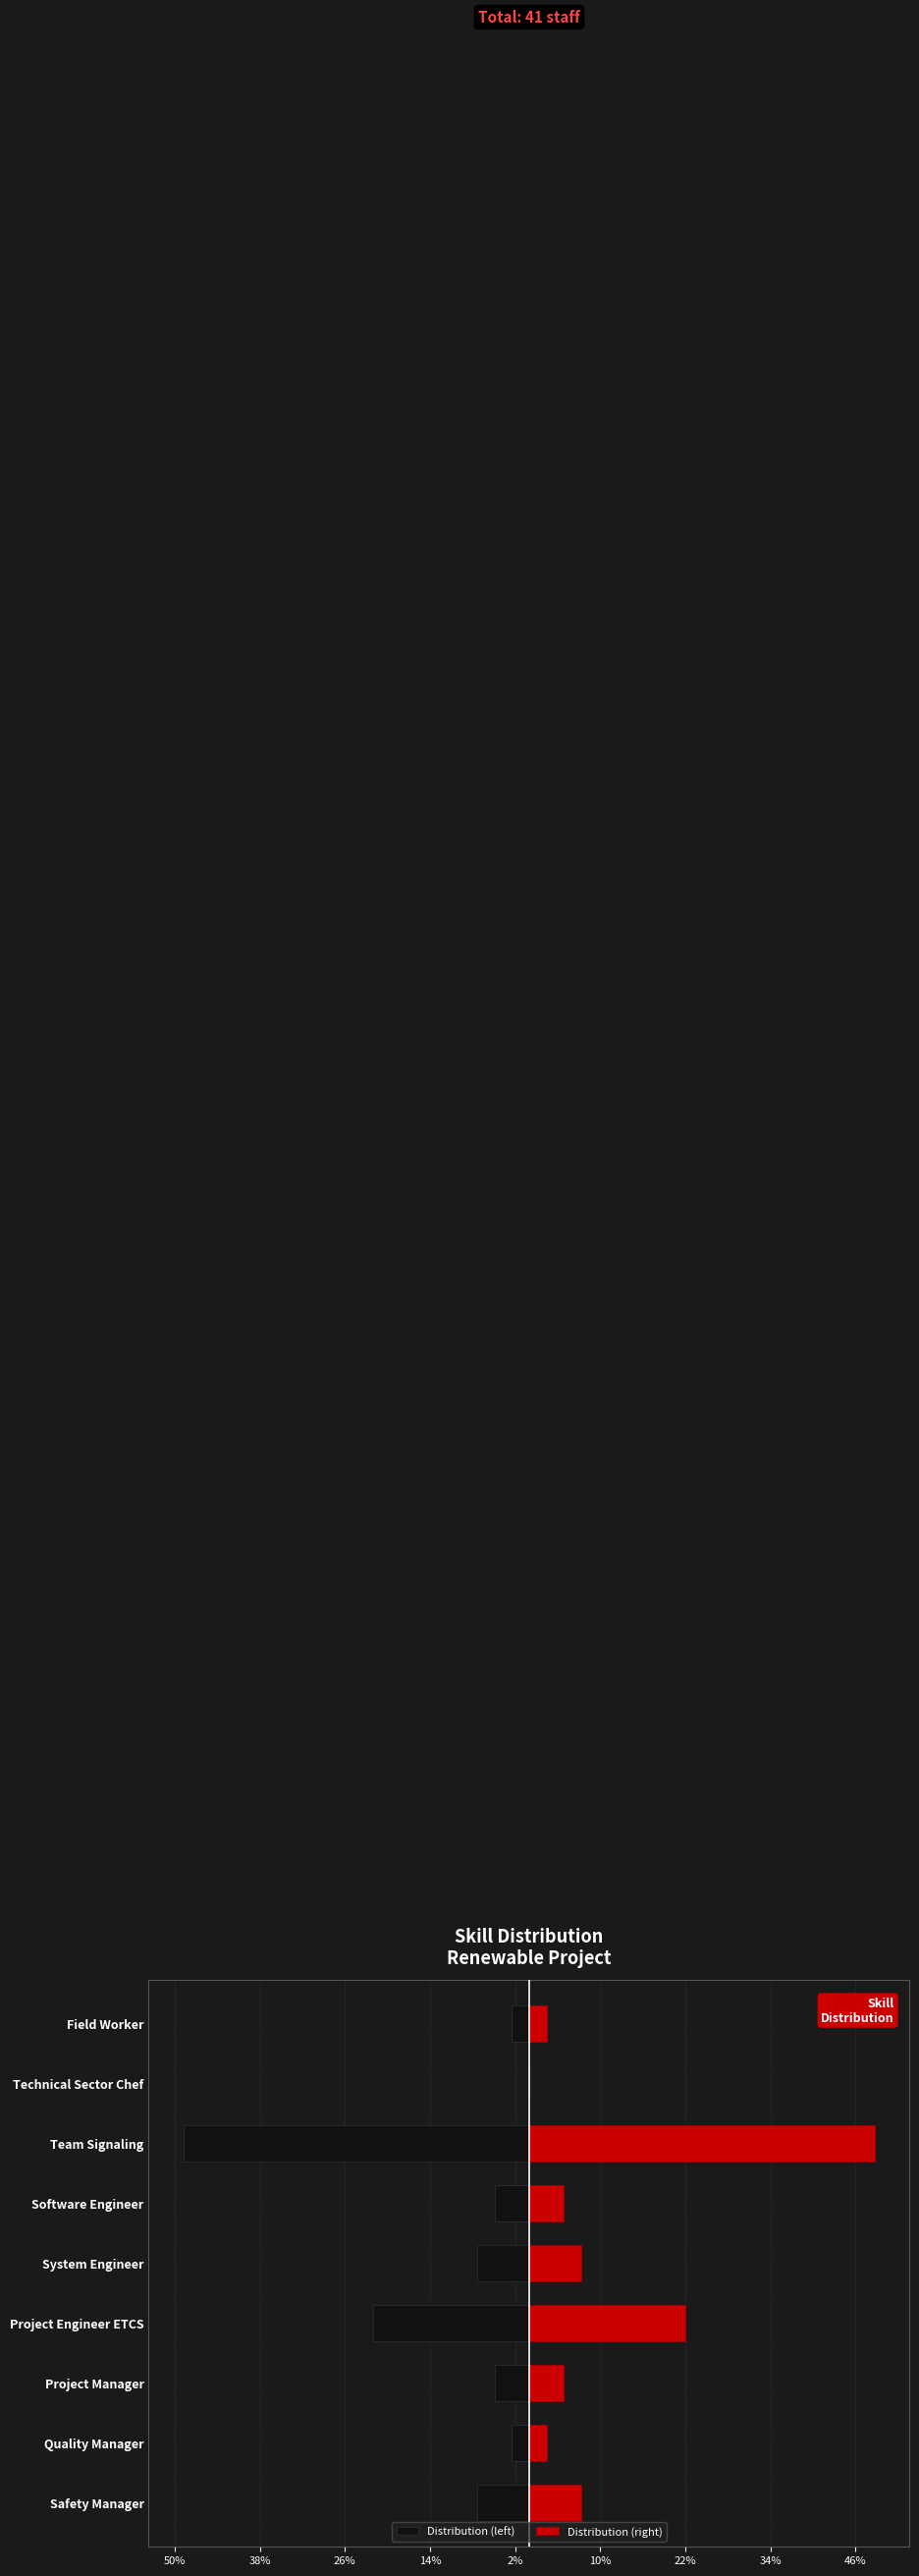

Which has a higher value, Project Manager or System Engineer?

Project Manager